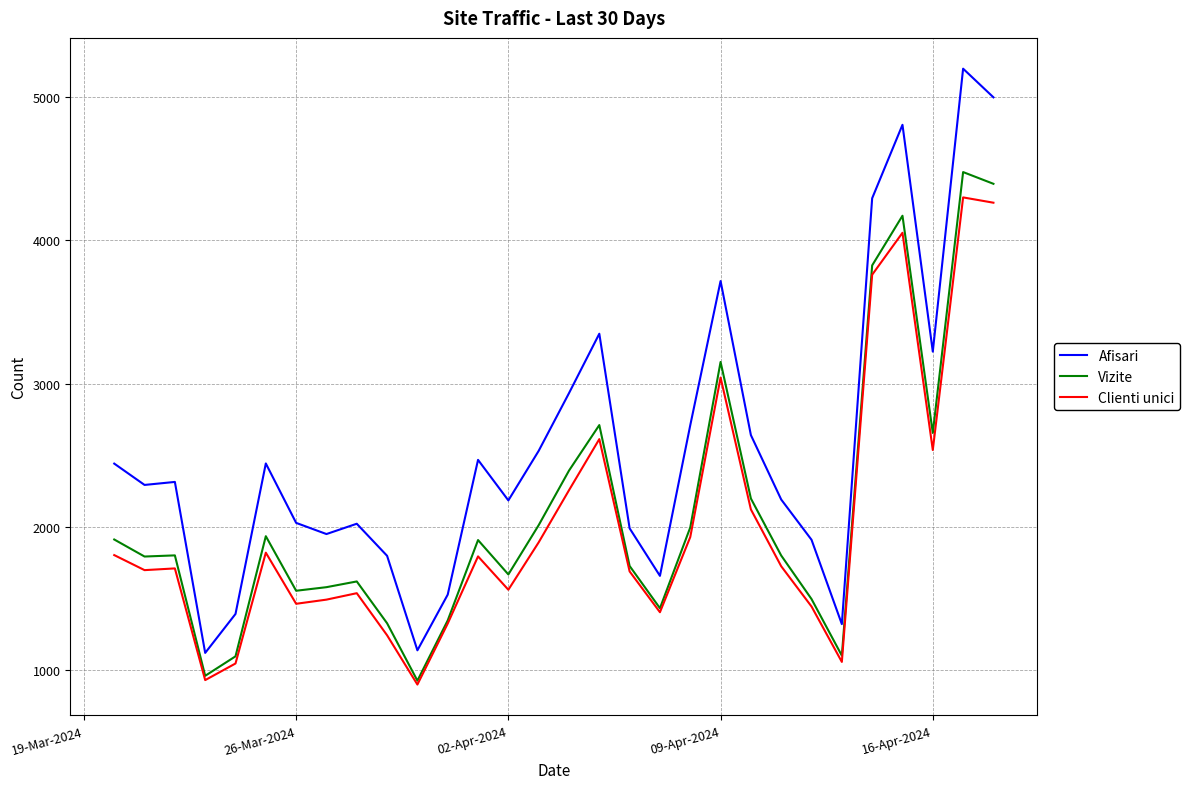

Which series has the largest total across all categories?

Afisari